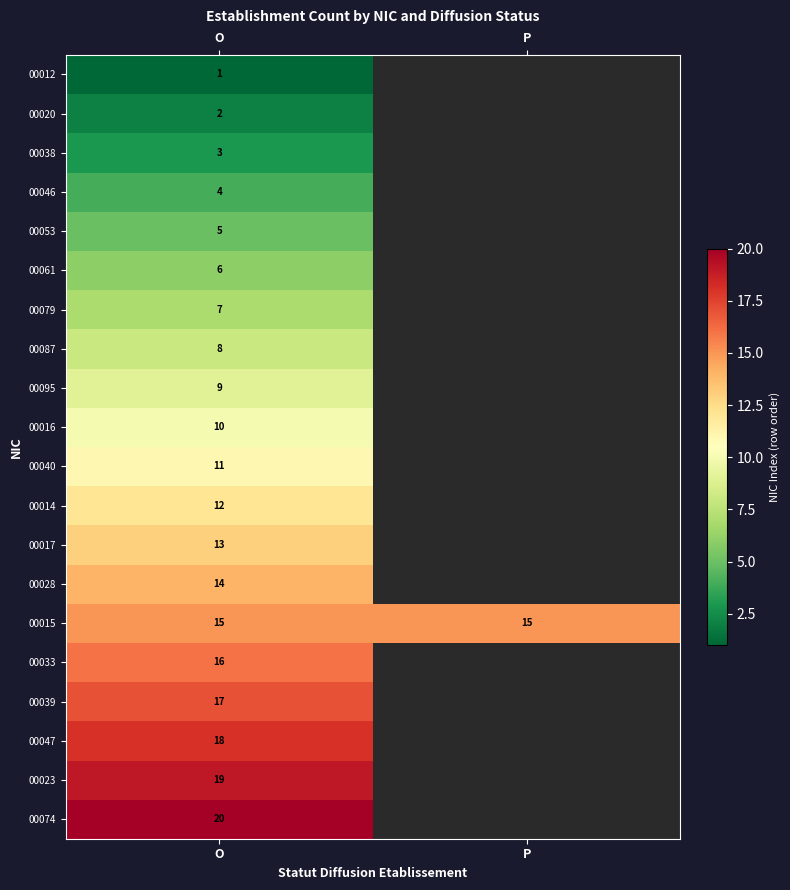

Is it true that 00014 equals 7.4 at O?

False